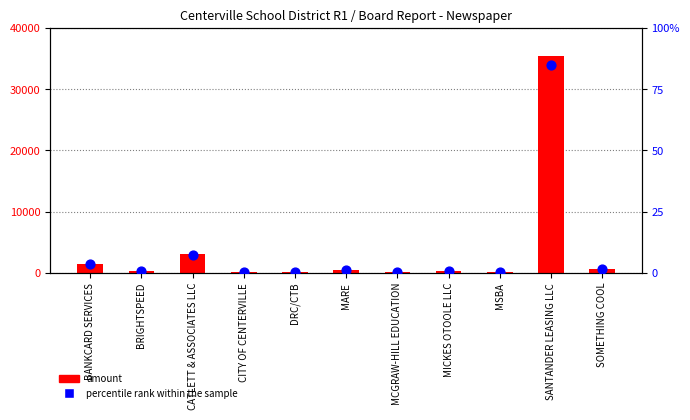

At how many categories does at least one series exceed 11000?

1